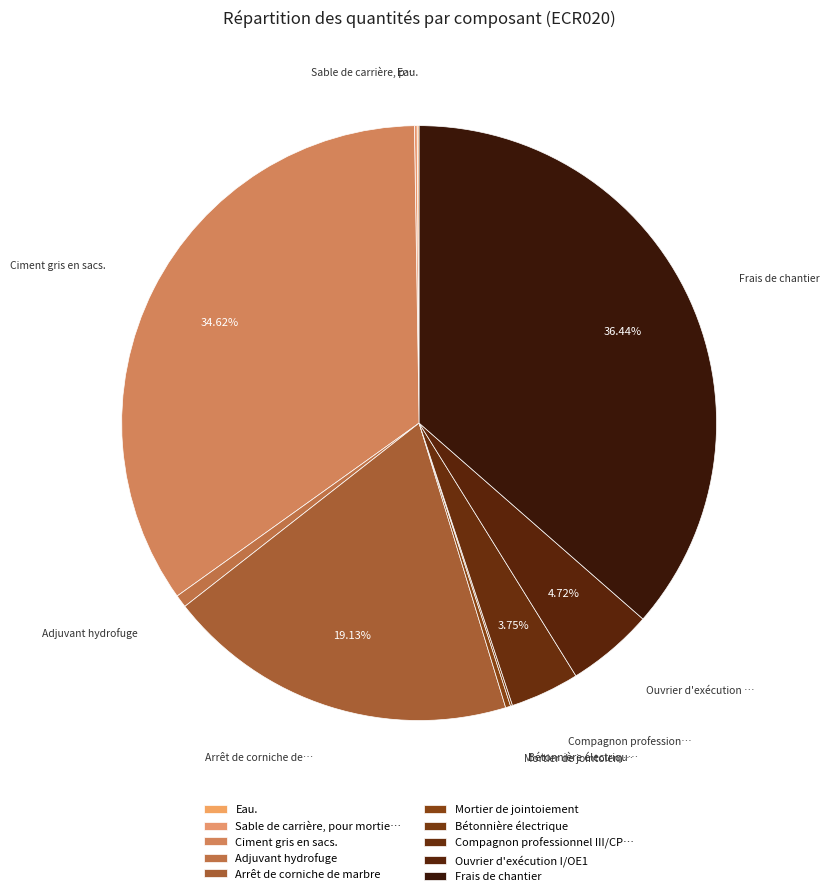

Is it true that Mortier de jointoiement is 12% of the pie?

False